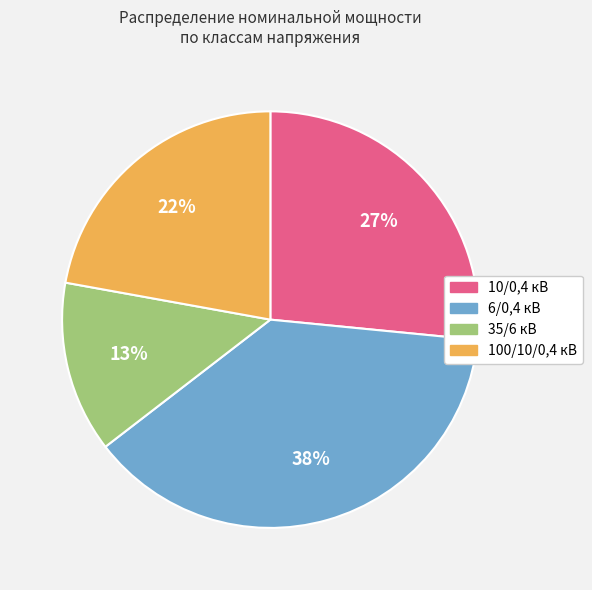

Does any single category account for the majority?

No